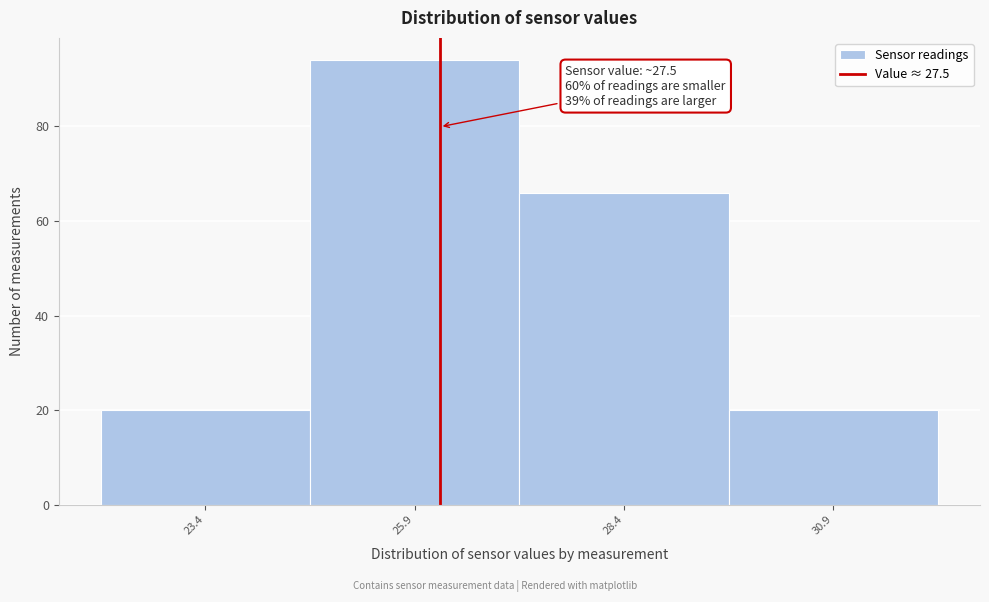

Reading left to right, list all the values displayed in this chart.

23.4=20	25.9=94	28.4=66	30.9=20